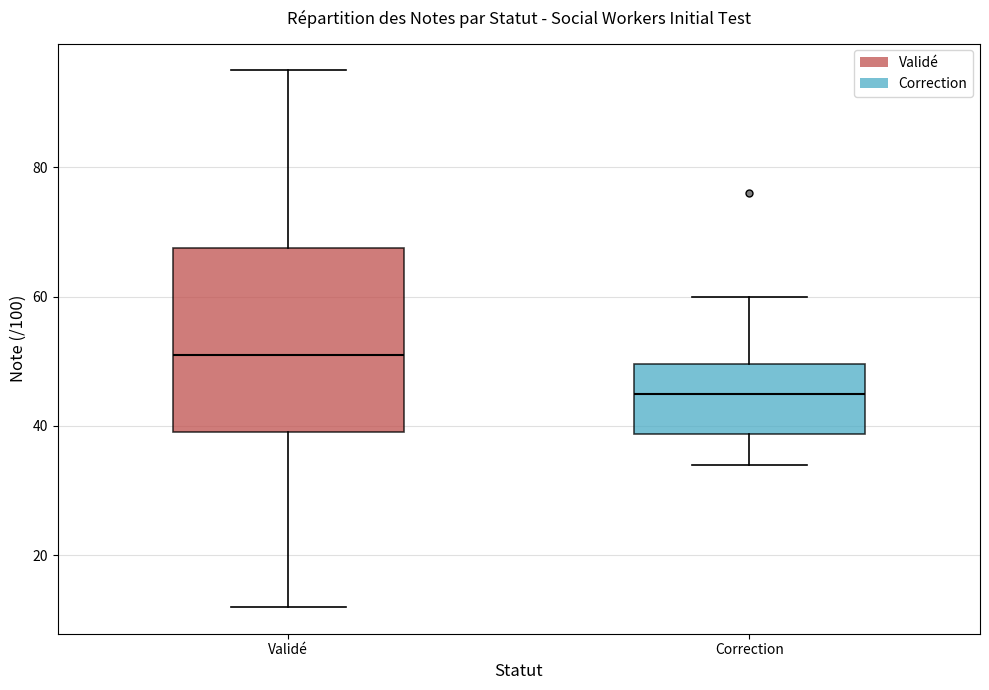

Which box's median line is the lowest?

Correction